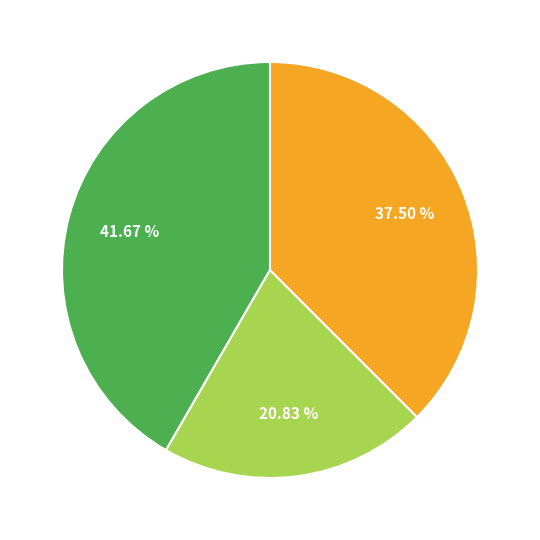

How many slices are in this pie chart?

3